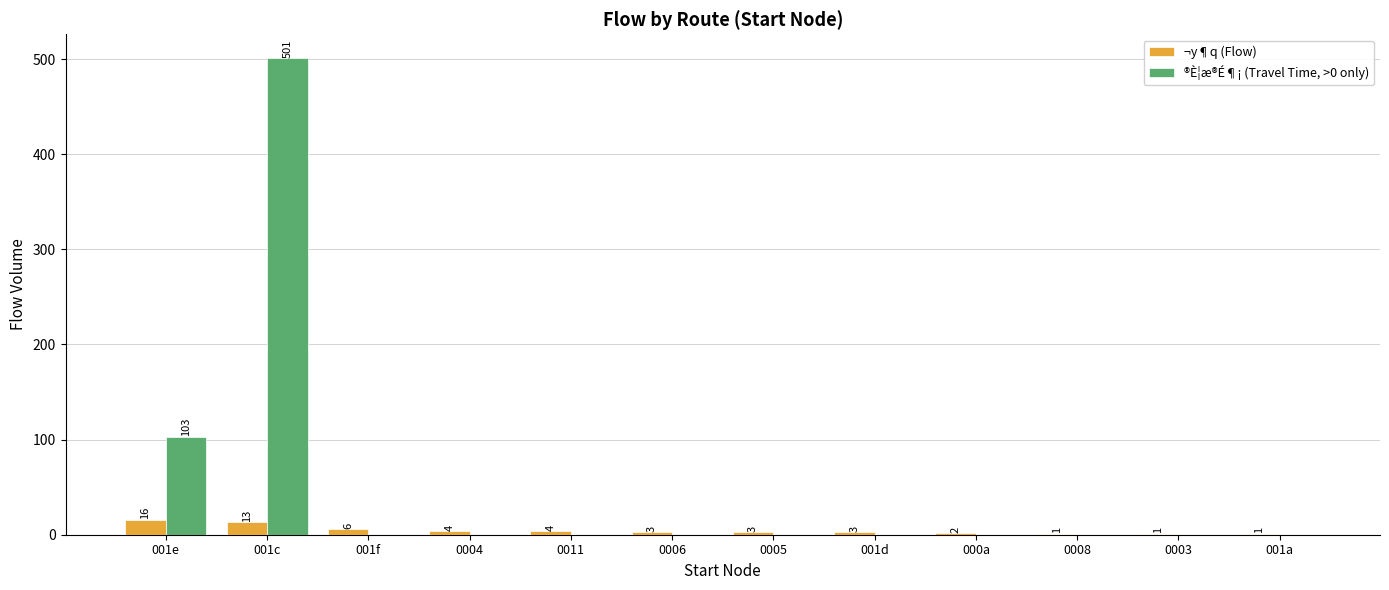

What is the spread (max minus min) of values at 001d?

3